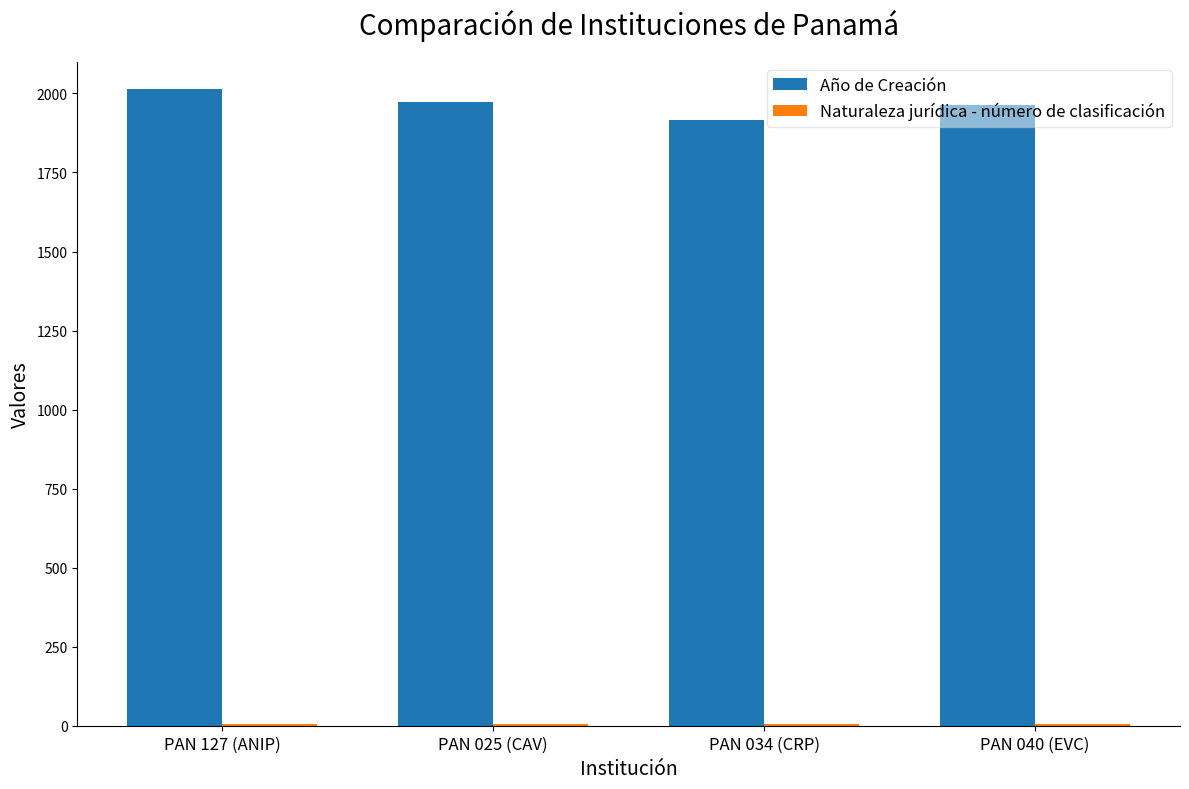

How many categories are shown in the chart?

4